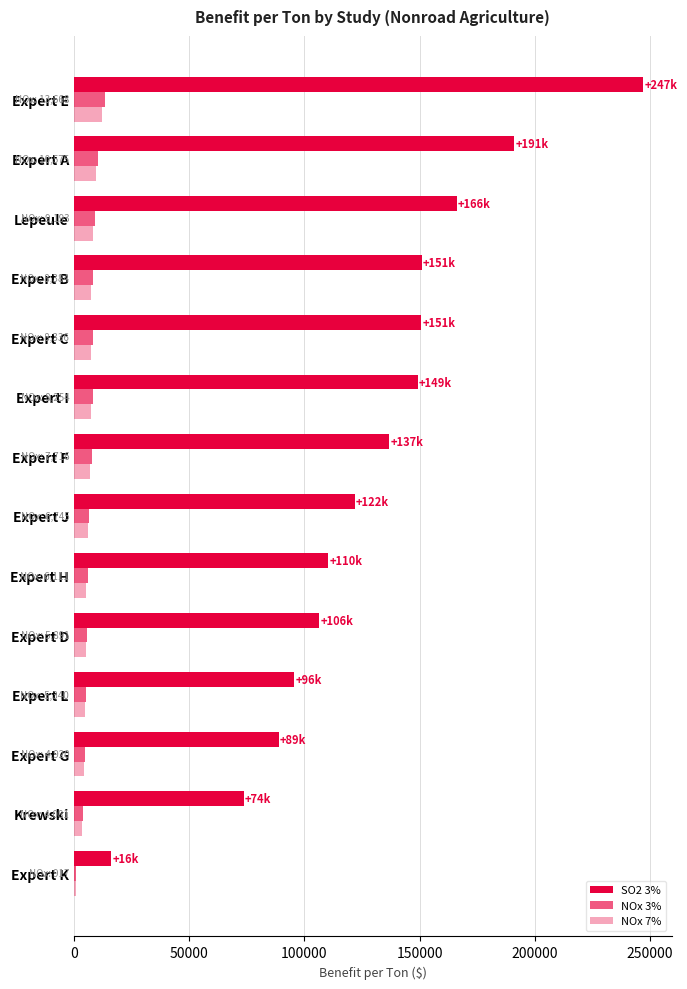

Which series has the largest total across all categories?

SO2 3%